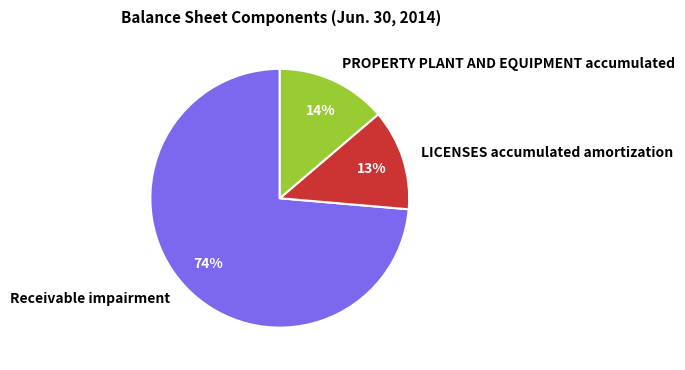

Is the sum of LICENSES accumulated amortization and Receivable impairment greater than half?

Yes